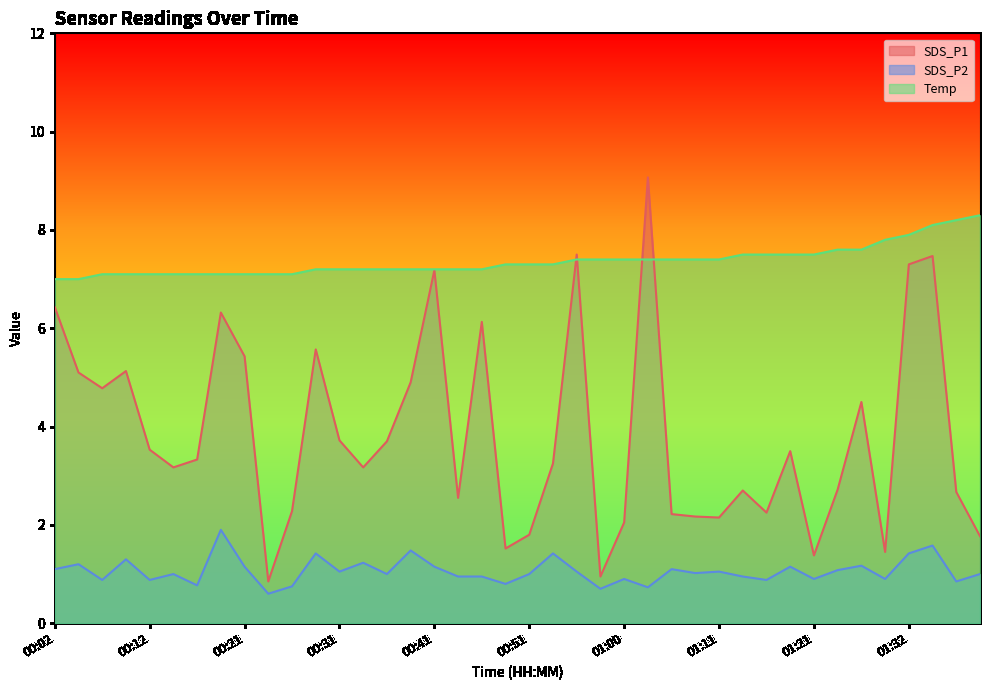

Which category has the highest value across all series?

01:03